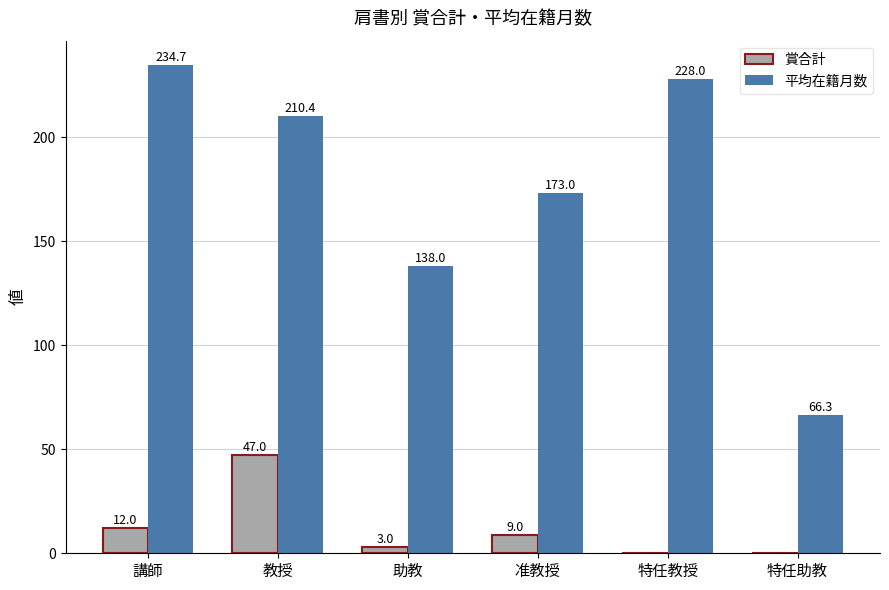

Where does the 賞合計 series first go above 9?

講師